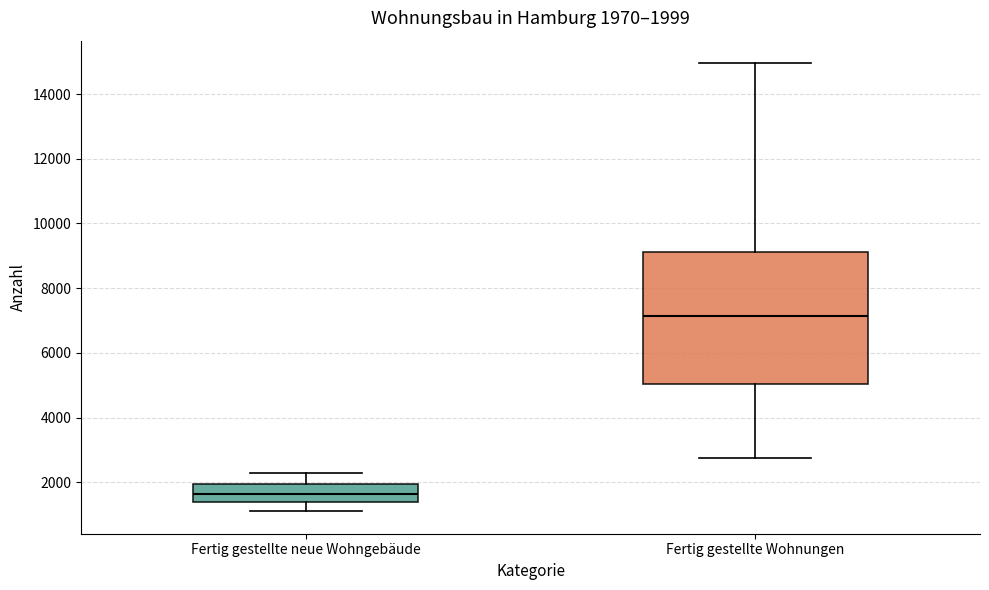

Which box's median line is the lowest?

Fertig gestellte neue Wohngebäude